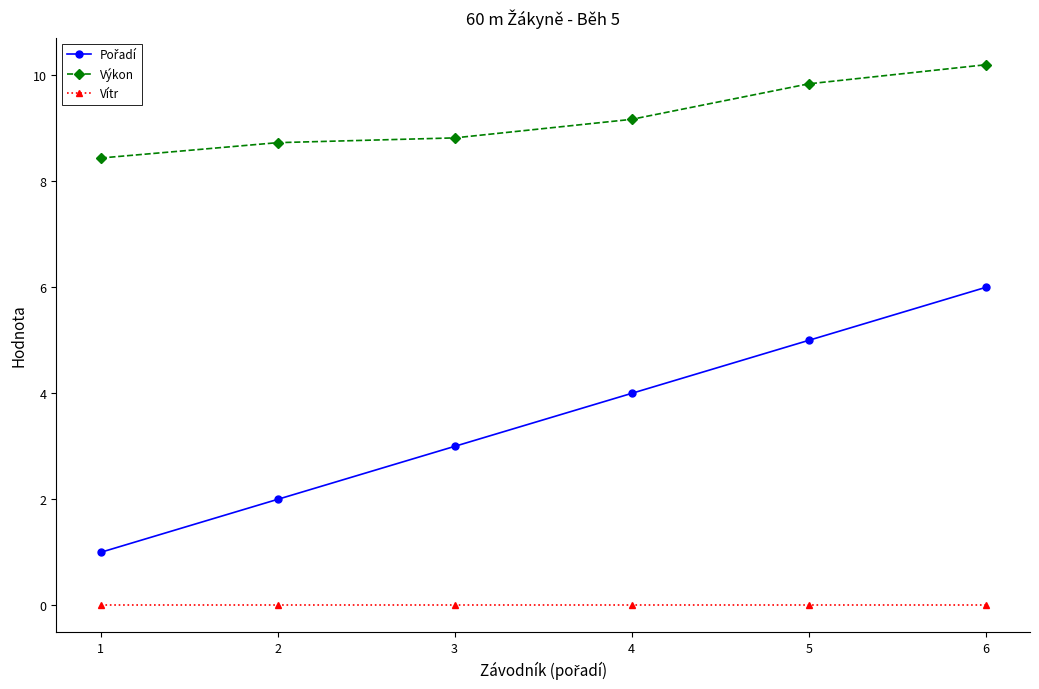

True or false: Výkon has a value of 6.1 at 2.

False